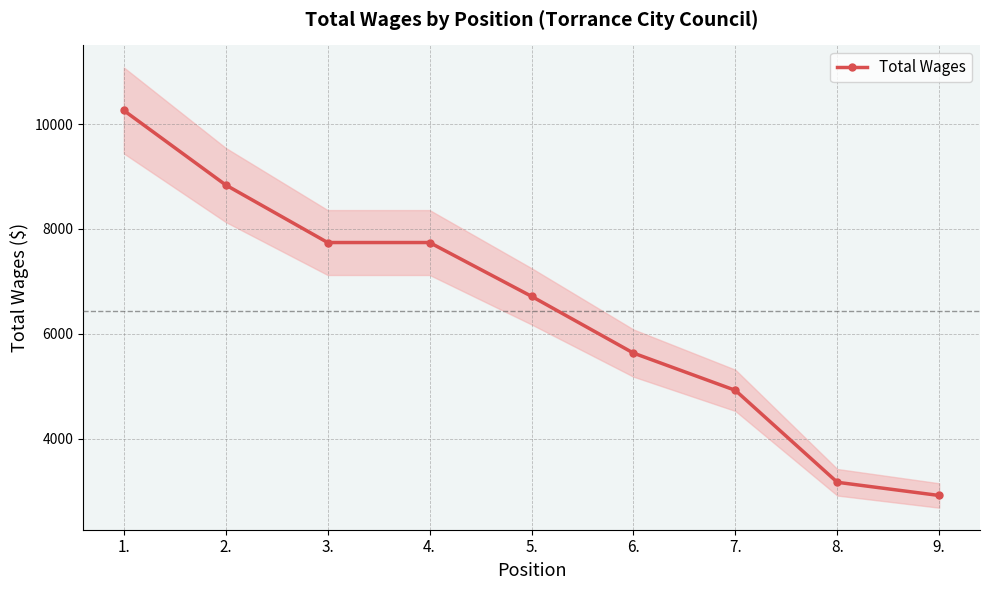

The chart shows a value of 4132 at 4.. True or false?

False